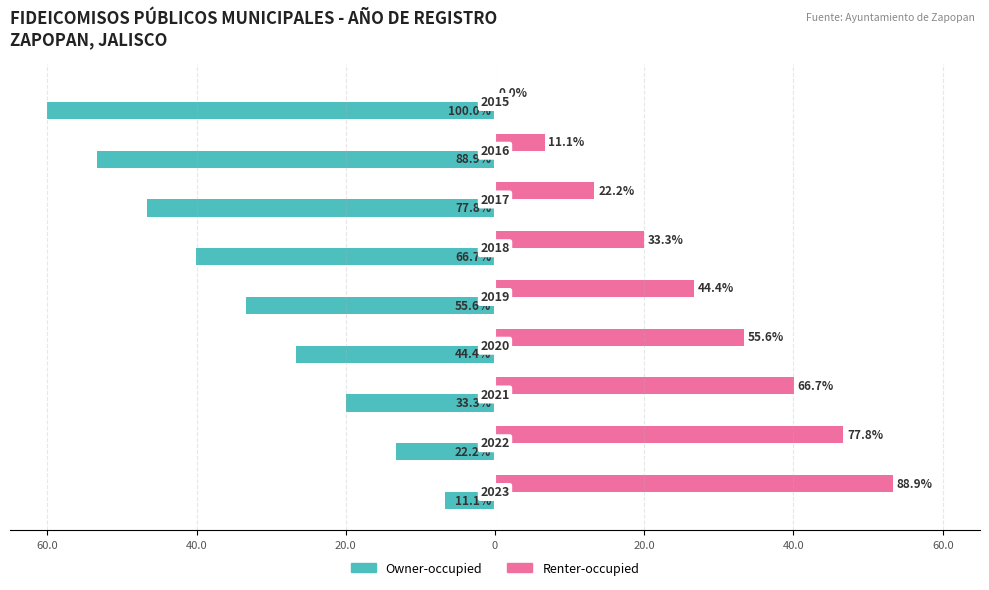

What are all the series names shown in the legend?

Owner-occupied, Renter-occupied